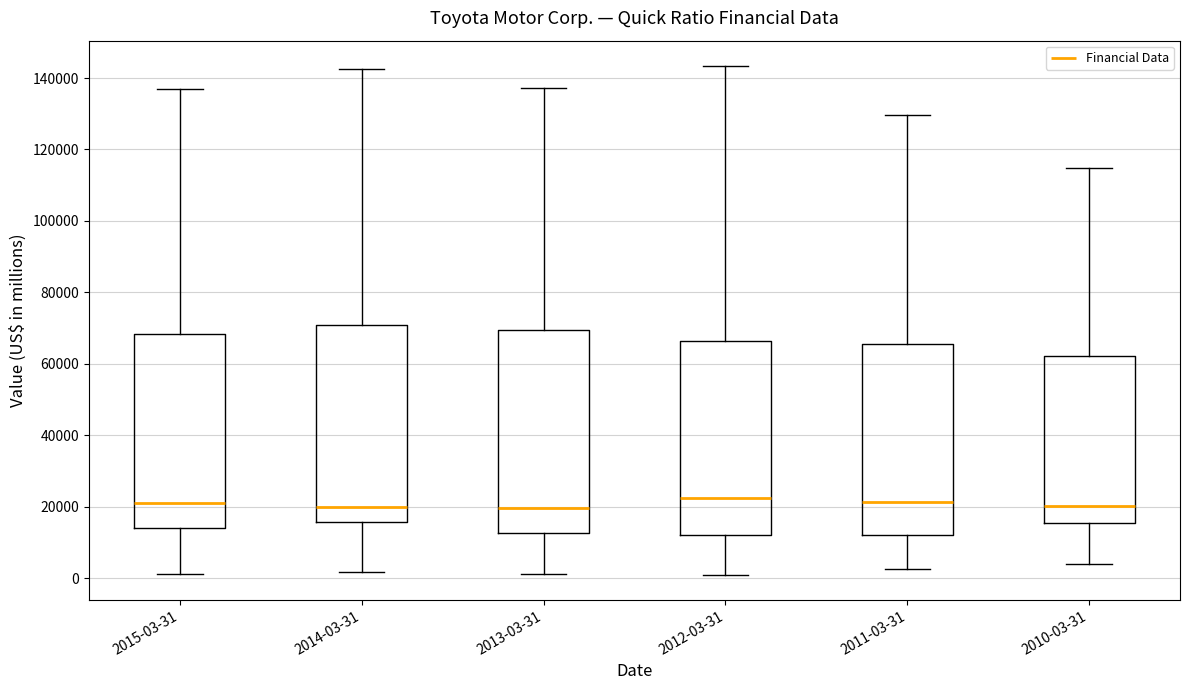

Reading left to right, transcribe this box plot: for each box, give where its median line is, the range the box spans, and where its two whiskers end, as read against the y-axis. The values are not printed on the chart, so give them approximately, as read against the axis.

2015-03-31: median 22000, box 14000 to 68000, whiskers 2000 to 136000
2014-03-31: median 20000, box 16000 to 70000, whiskers 2000 to 142000
2013-03-31: median 20000, box 12000 to 70000, whiskers 2000 to 138000
2012-03-31: median 22000, box 12000 to 66000, whiskers 0 to 144000
2011-03-31: median 22000, box 12000 to 66000, whiskers 2000 to 130000
2010-03-31: median 20000, box 16000 to 62000, whiskers 4000 to 114000